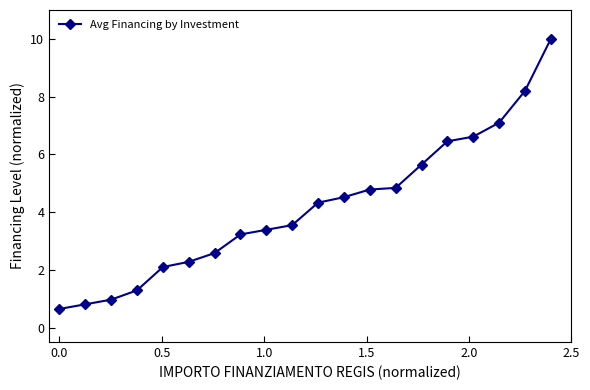

Reading right to left, what are all the values shown in this chart?

10.0	8.2	7.1	6.6	6.5	5.6	4.8	4.8	4.5	4.3	3.5	3.4	3.2	2.6	2.3	2.1	1.3	1.0	0.8	0.6